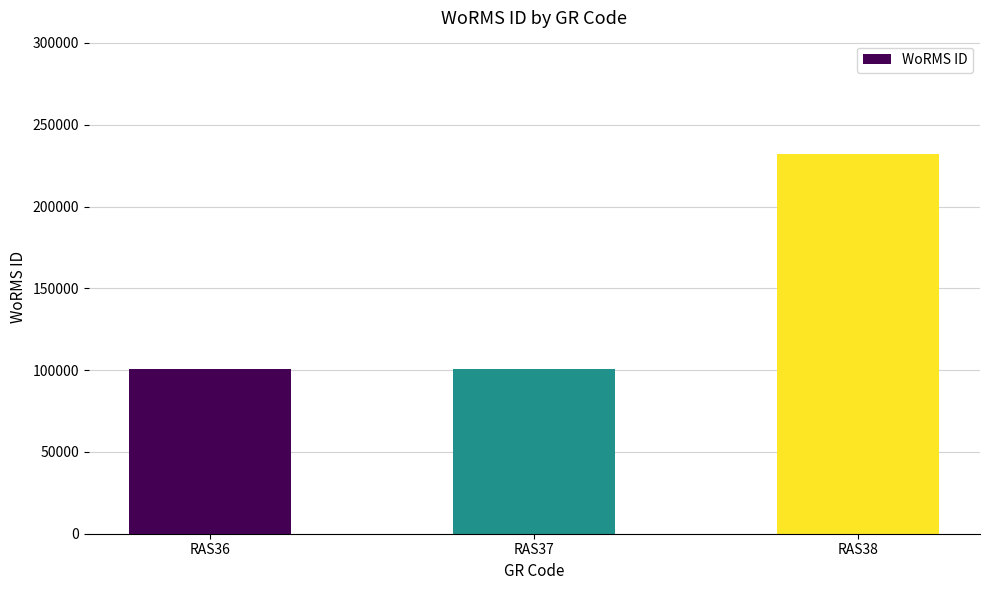

What is the ratio of the value at RAS38 to the value at RAS37?

2.3